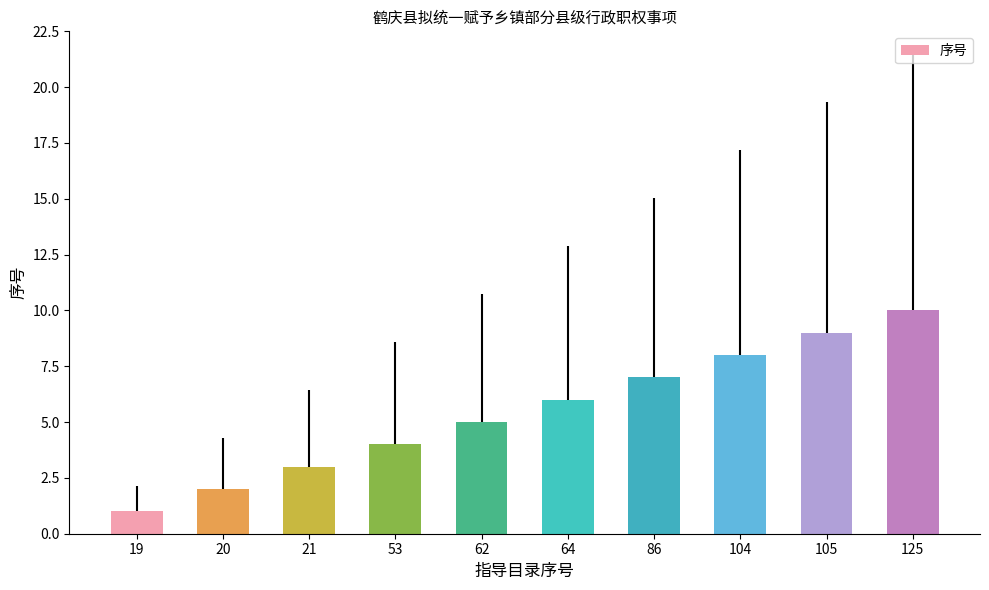

What is the greatest value displayed?

10